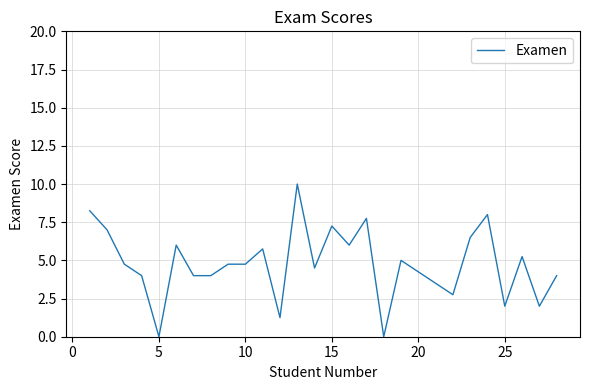

What is the greatest value displayed?

10.0